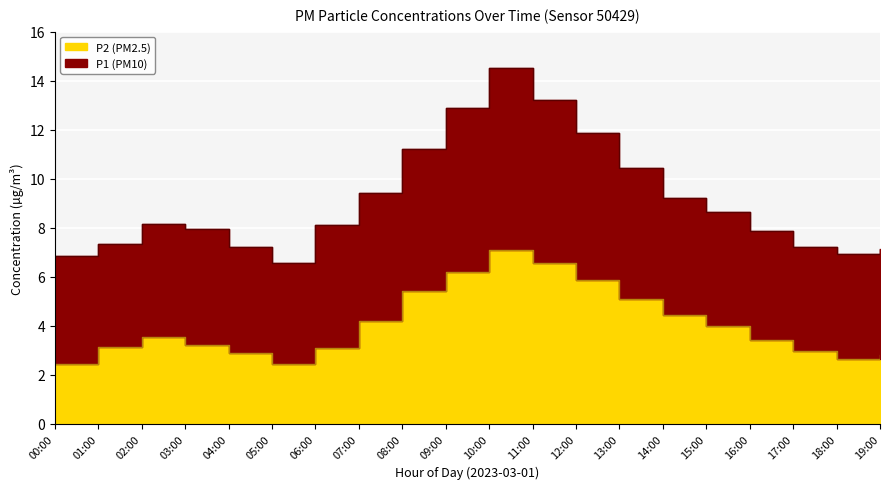

At which category does P2 reach its first local valley?

05:00